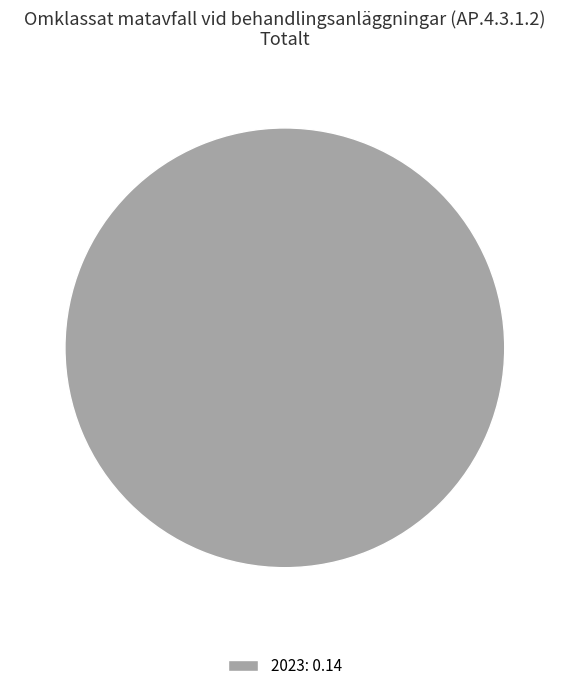

The 2023: 0.14 slice represents 100% of the pie. True or false?

True